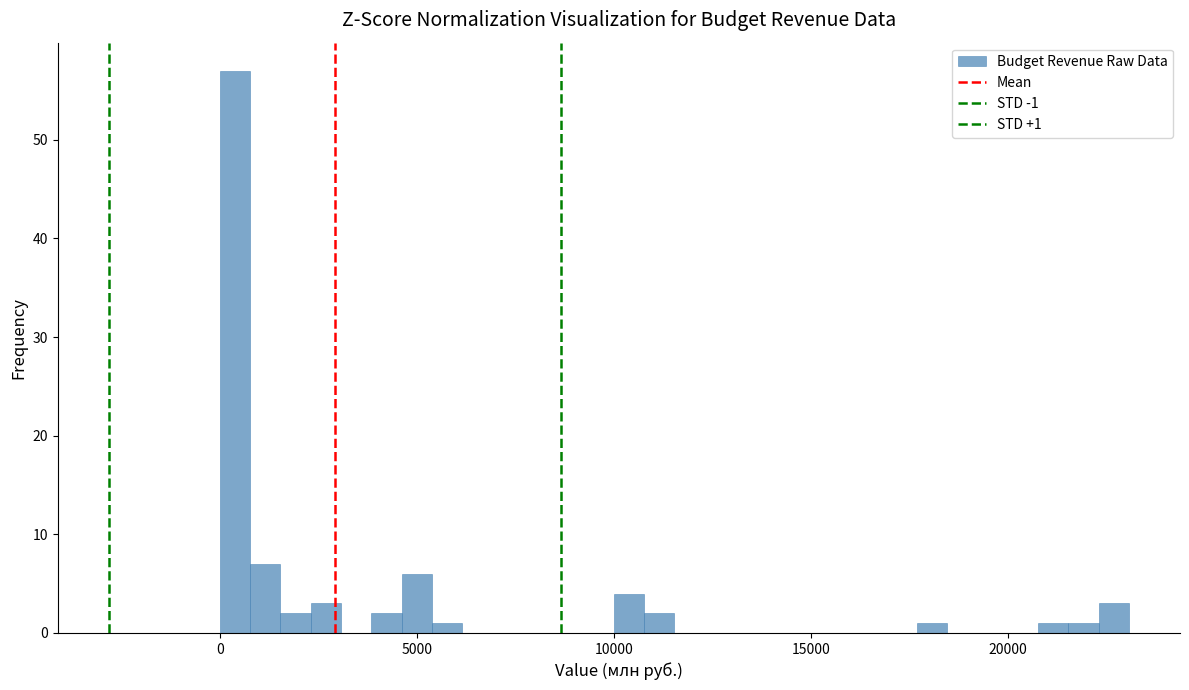

Around what value on the x-axis is the tallest bar? Give the approximate position of its centre, as read against the axis.

500